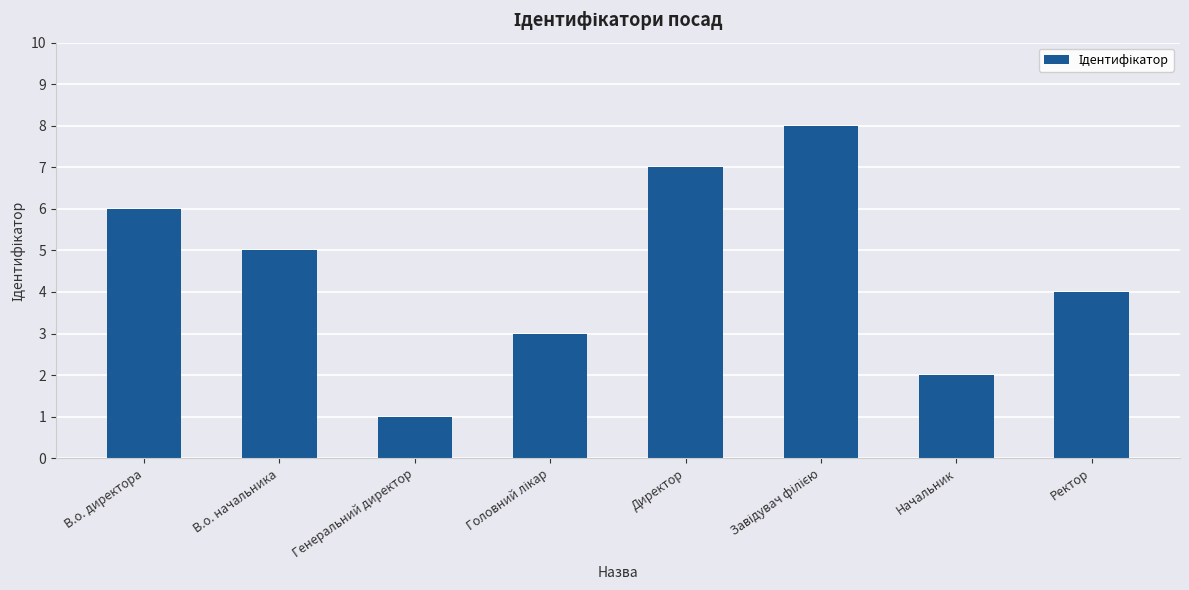

What is the greatest value displayed?

8